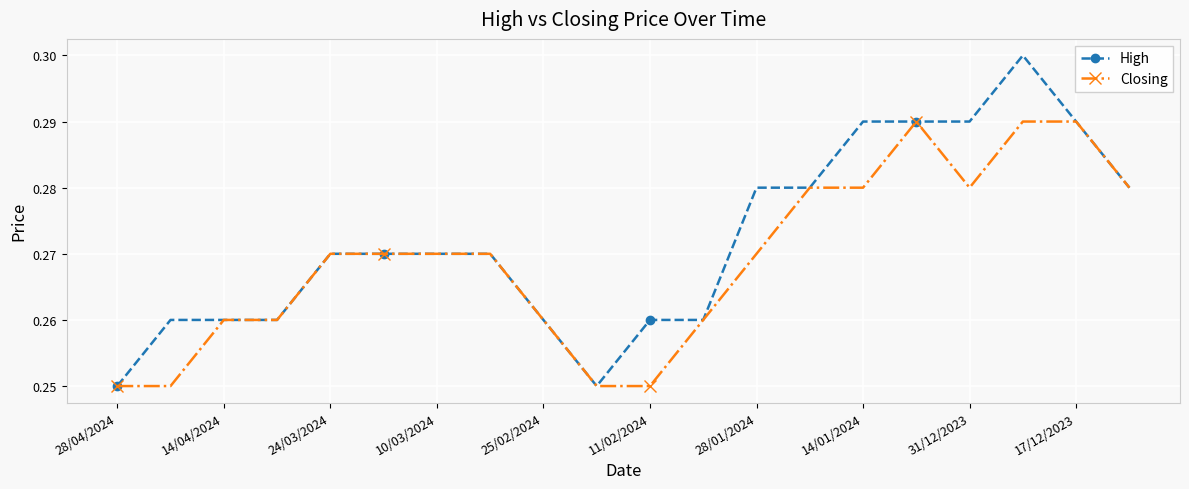

True or false: High has more than 0 points higher than both neighbors.

True